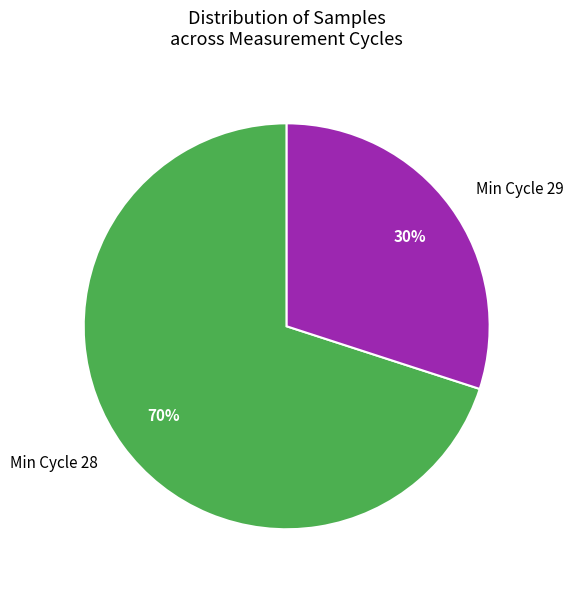

How many slices are in this pie chart?

2